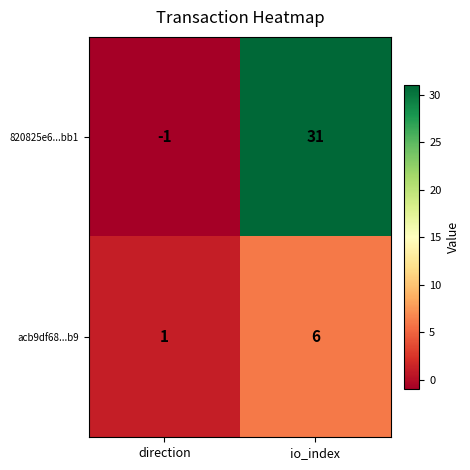

Which category has the lowest value across all series?

direction